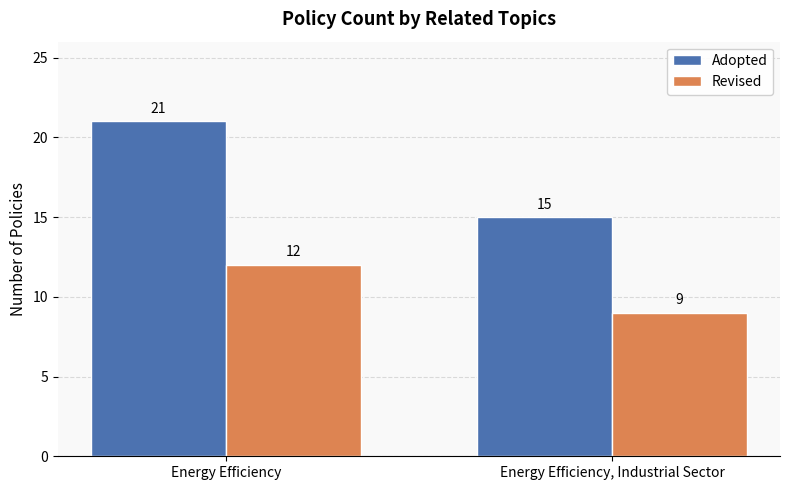

Is the value of Revised at Energy Efficiency greater than the value of Adopted at Energy Efficiency?

No